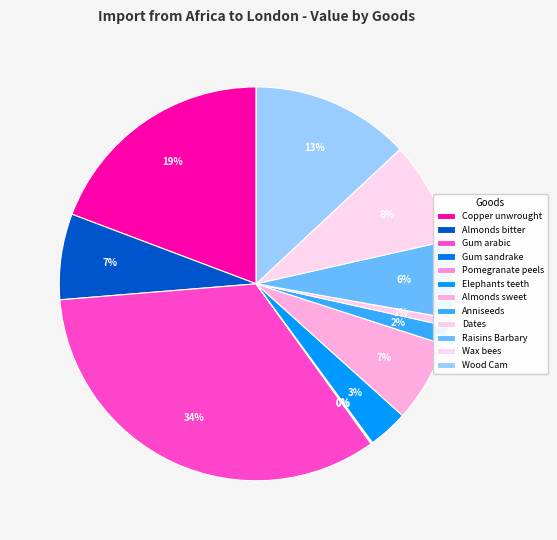

Rank the categories by value from lowest to highest.

Pomegranate peels, Gum sandrake, Dates, Anniseeds, Elephants teeth, Raisins Barbary, Almonds sweet, Almonds bitter, Wax bees, Wood Cam, Copper unwrought, Gum arabic